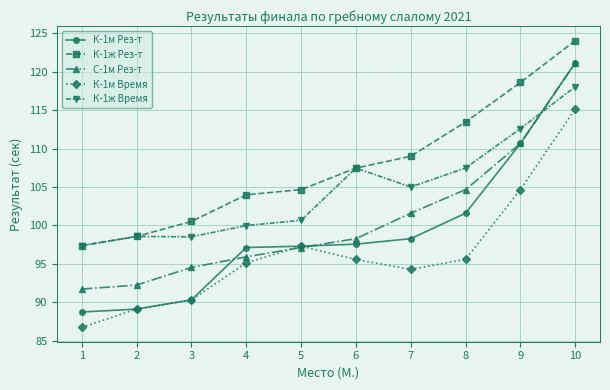

Does the chart display data point markers on the line(s)?

Yes